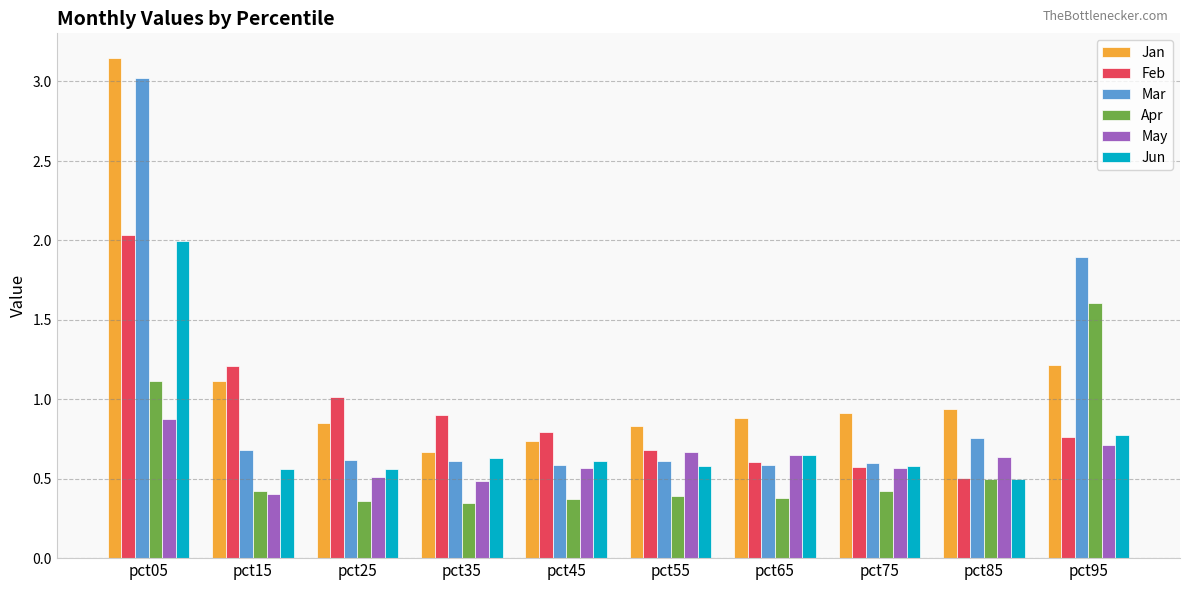

Are the bars grouped side by side (vs. stacked)?

Yes